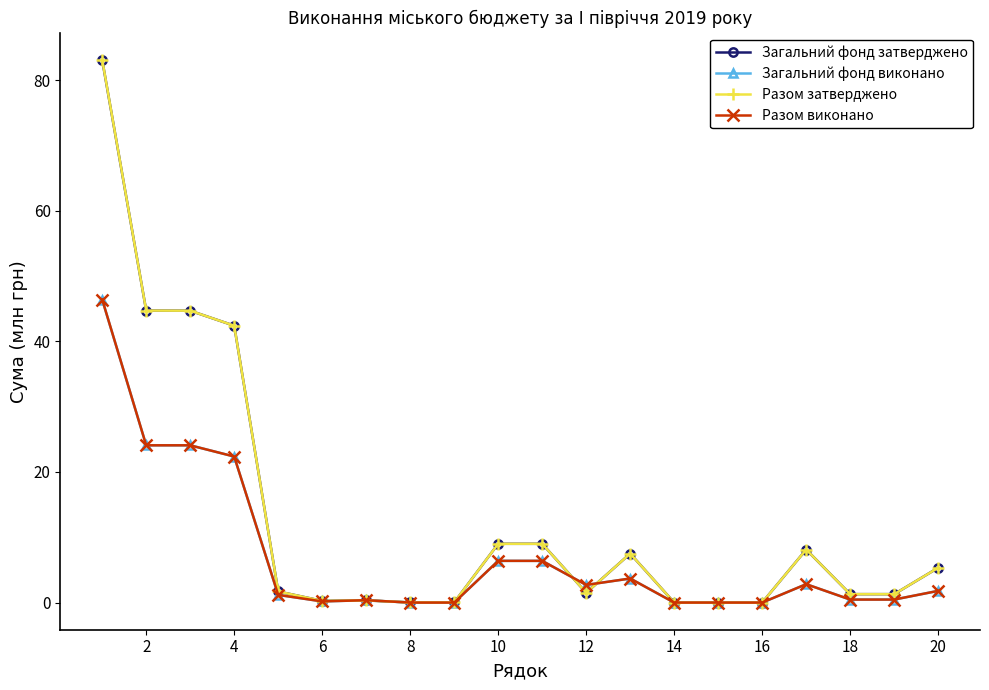

What is the maximum value shown in the chart?

83.1